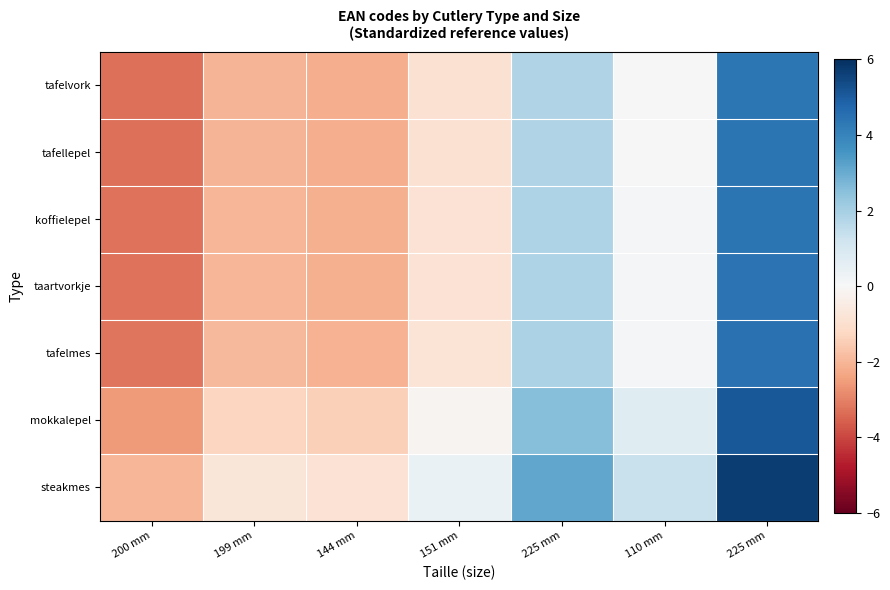

What is the maximum value shown in the chart?

5.7